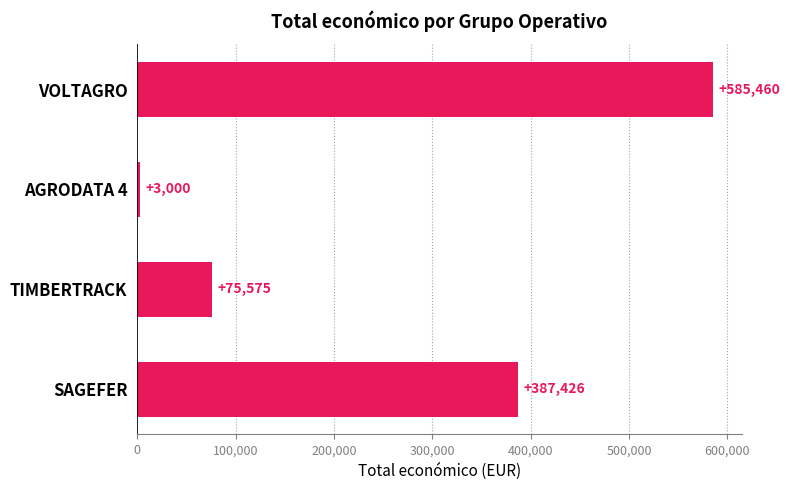

List the labels in order of value, largest first.

VOLTAGRO, SAGEFER, TIMBERTRACK, AGRODATA 4